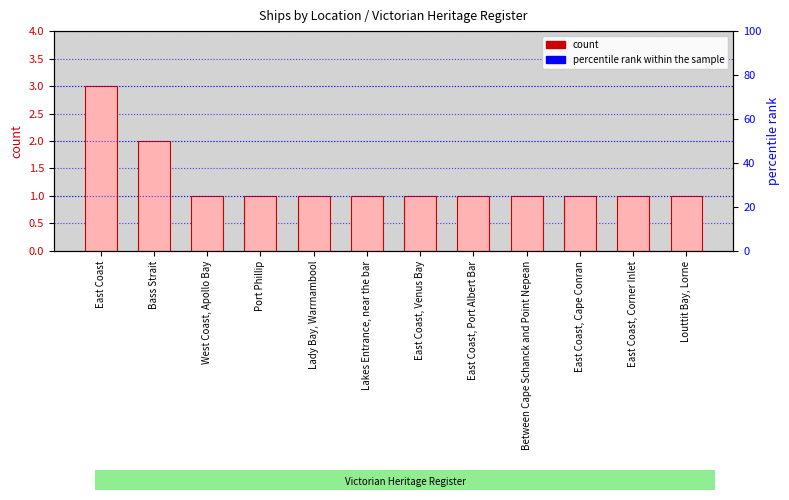

How many series are shown in this chart?

1